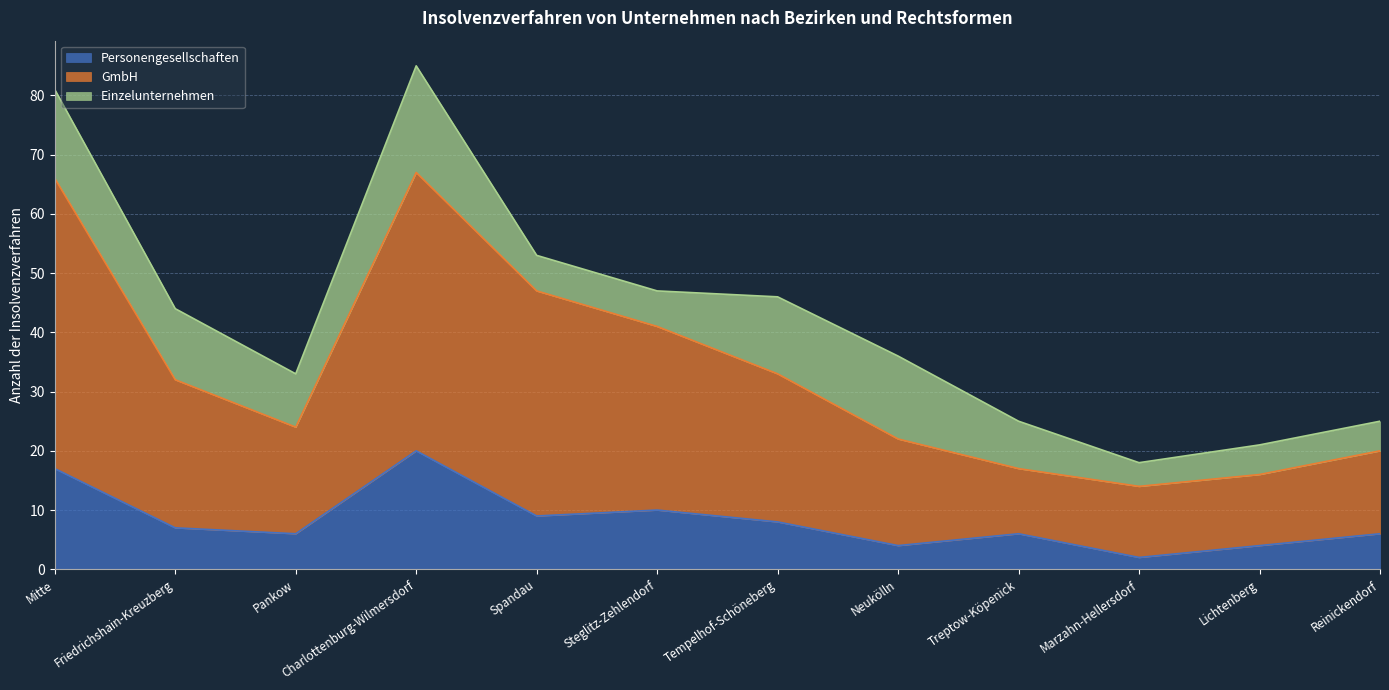

Between Friedrichshain-Kreuzberg and Neukölln, which series saw the biggest shift?

GmbH